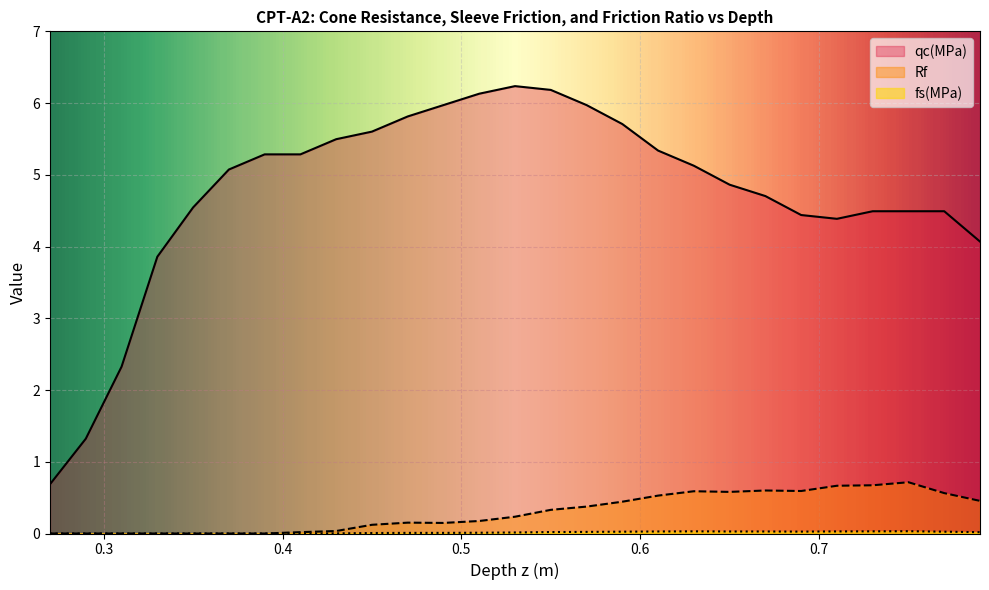

Rank the categories by qc(MPa) value from lowest to highest.

0.27, 0.29, 0.31, 0.33, 0.79, 0.71, 0.69, 0.73, 0.75, 0.77, 0.35, 0.67, 0.65, 0.37, 0.63, 0.39, 0.41, 0.61, 0.43, 0.45, 0.59, 0.47, 0.49, 0.57, 0.51, 0.55, 0.53